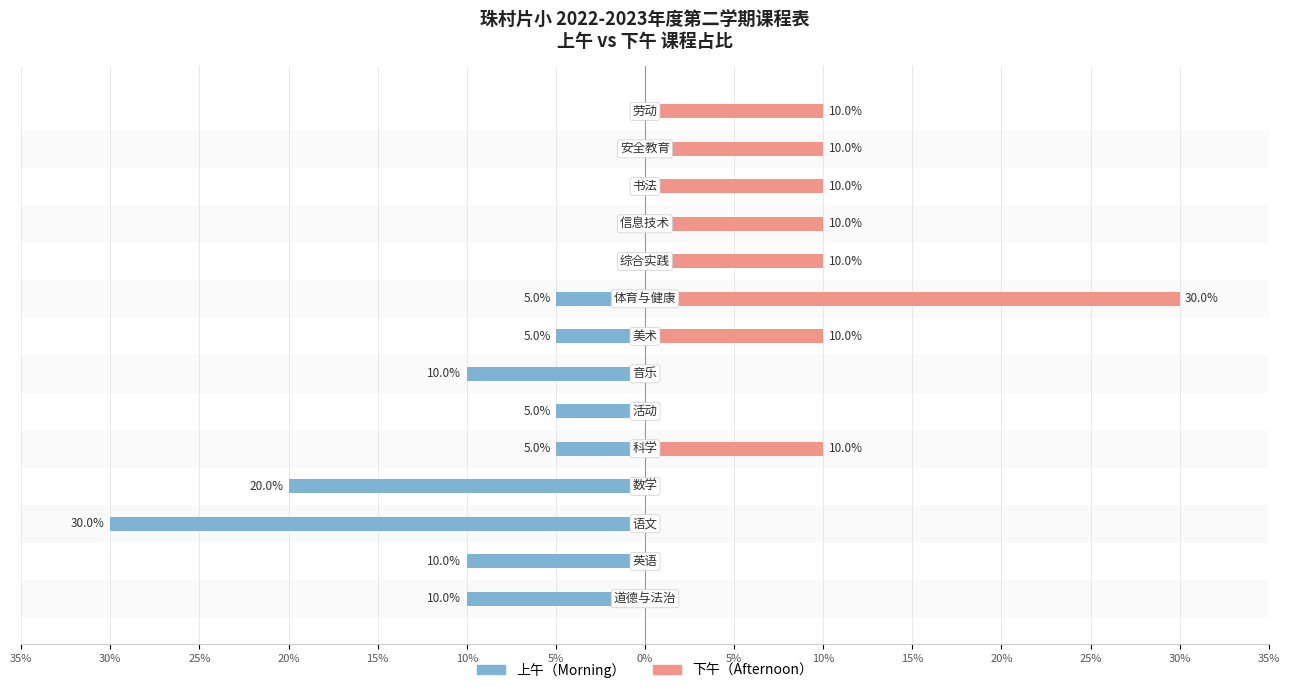

Is it true that 下午（Afternoon） equals 10 at 30%?

True